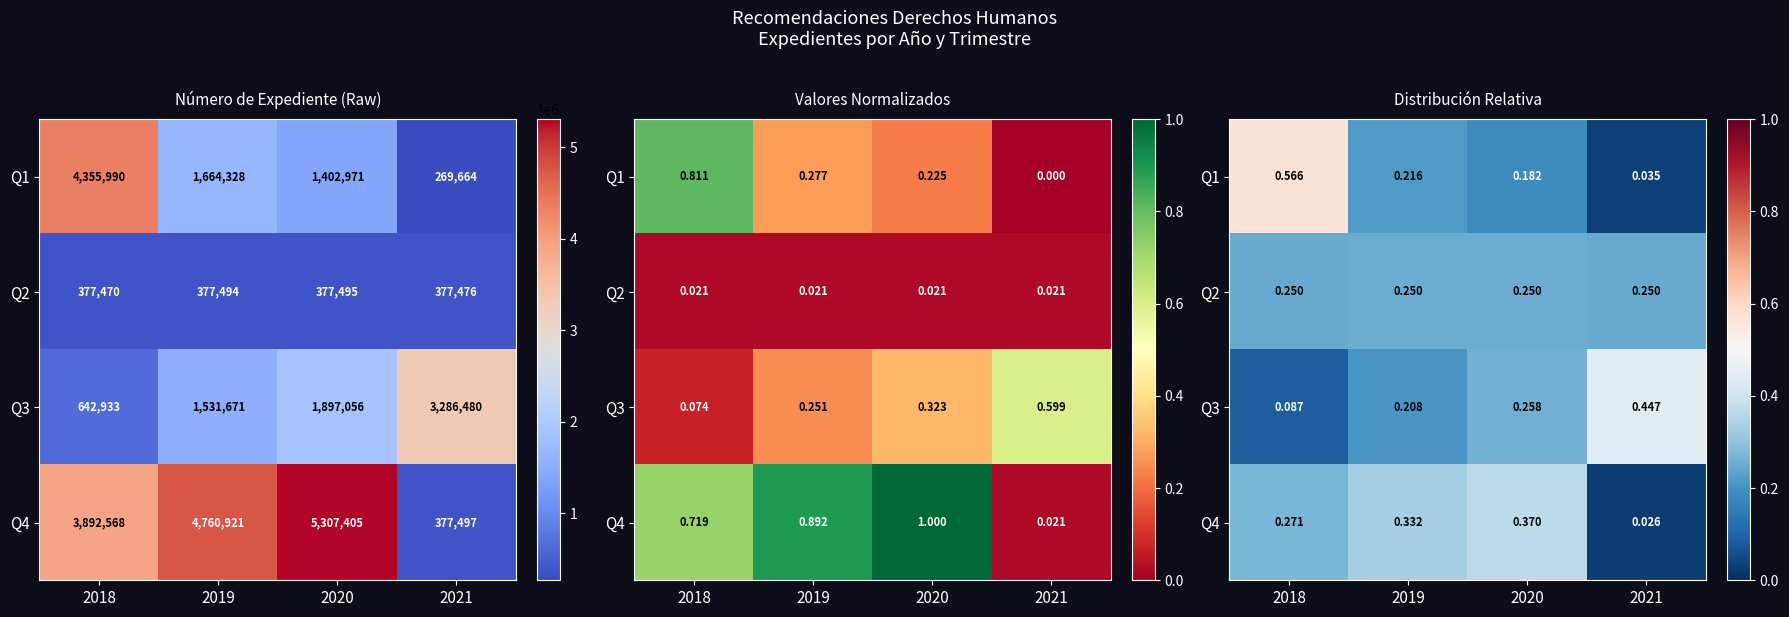

At which category does the chart reach its peak across all series?

2018